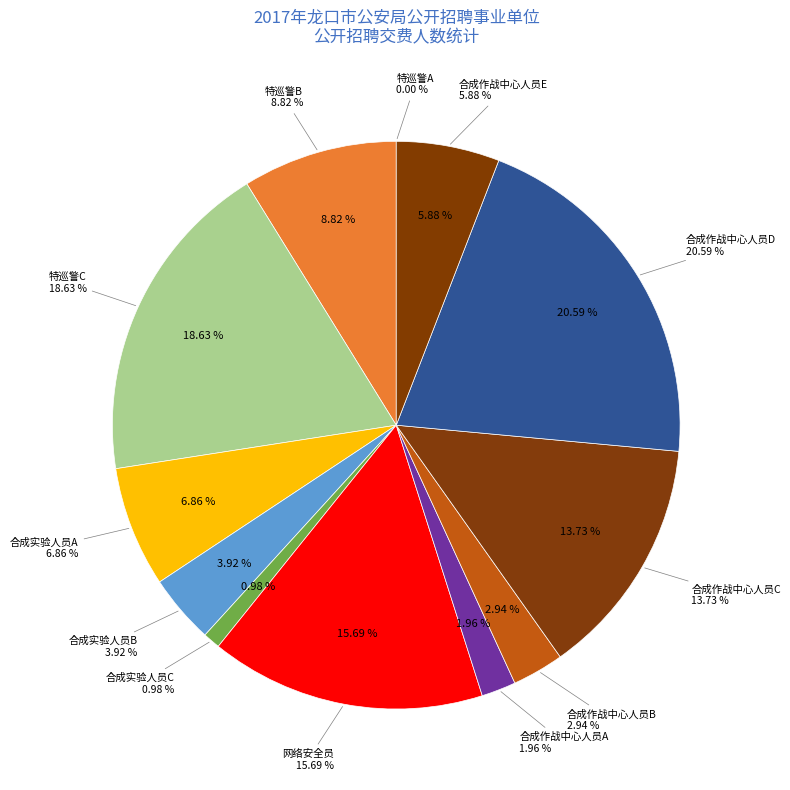

Is there any slice that represents more than half of the pie?

No